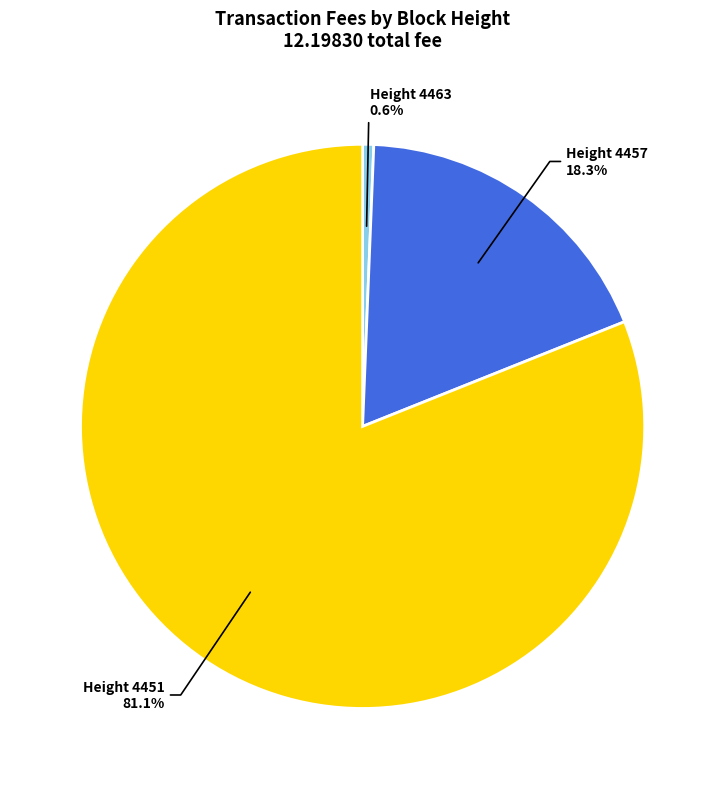

Which category accounts for the majority?

Height 4451 81.1%